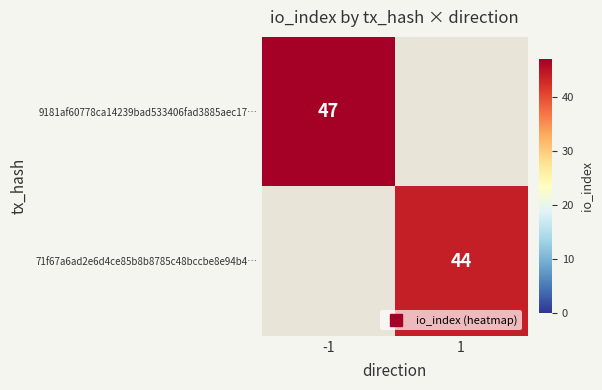

Rank the categories by 9181af60778ca14239bad533406fad3885aec17… value from highest to lowest.

-1, 1